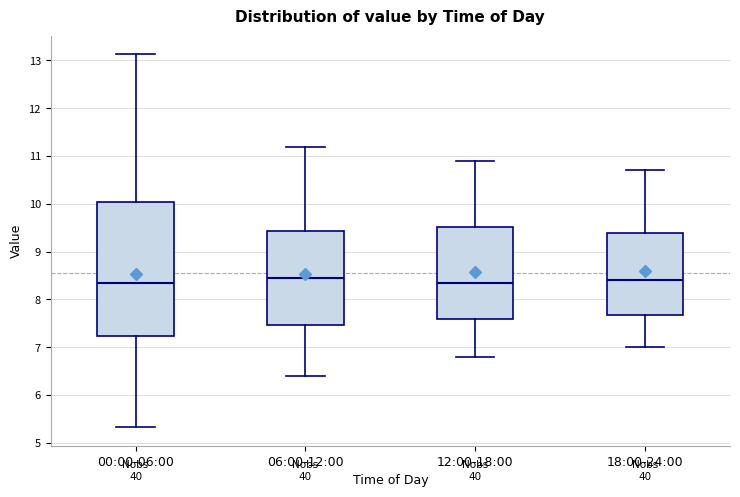

Comparing the boxes themselves (not the whiskers), which one is the tallest?

00:00-06:00